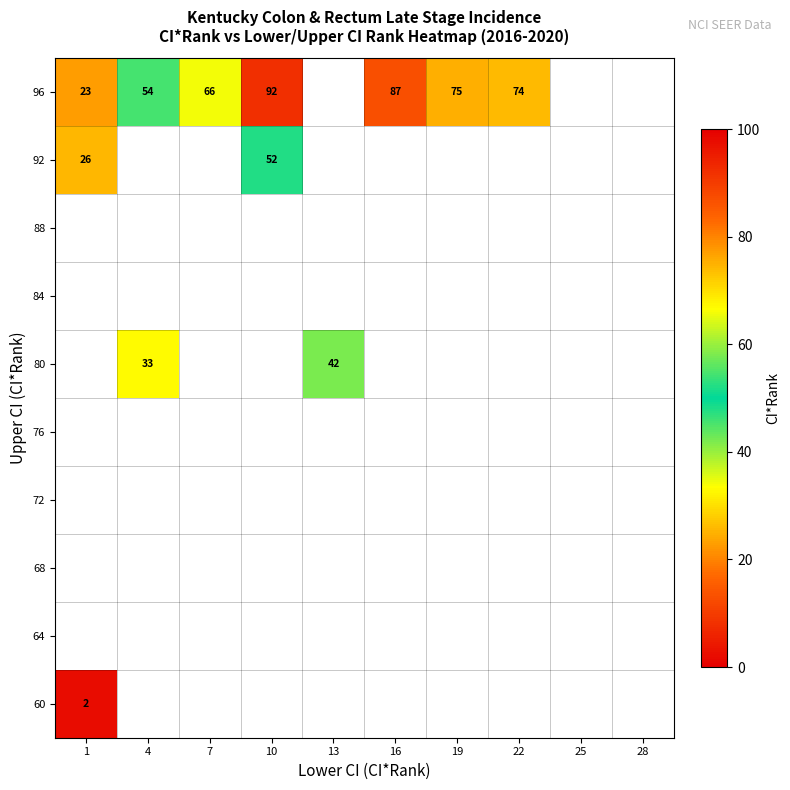

What is the difference between the 96 values at 16 and 10?

5